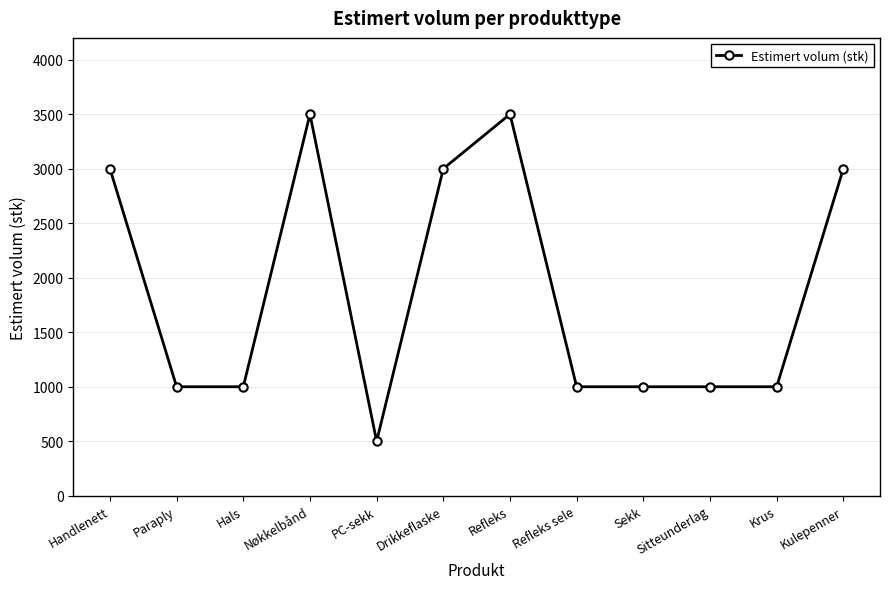

Reading left to right, extract all data points from this chart.

3000	1000	1000	3500	500	3000	3500	1000	1000	1000	1000	3000